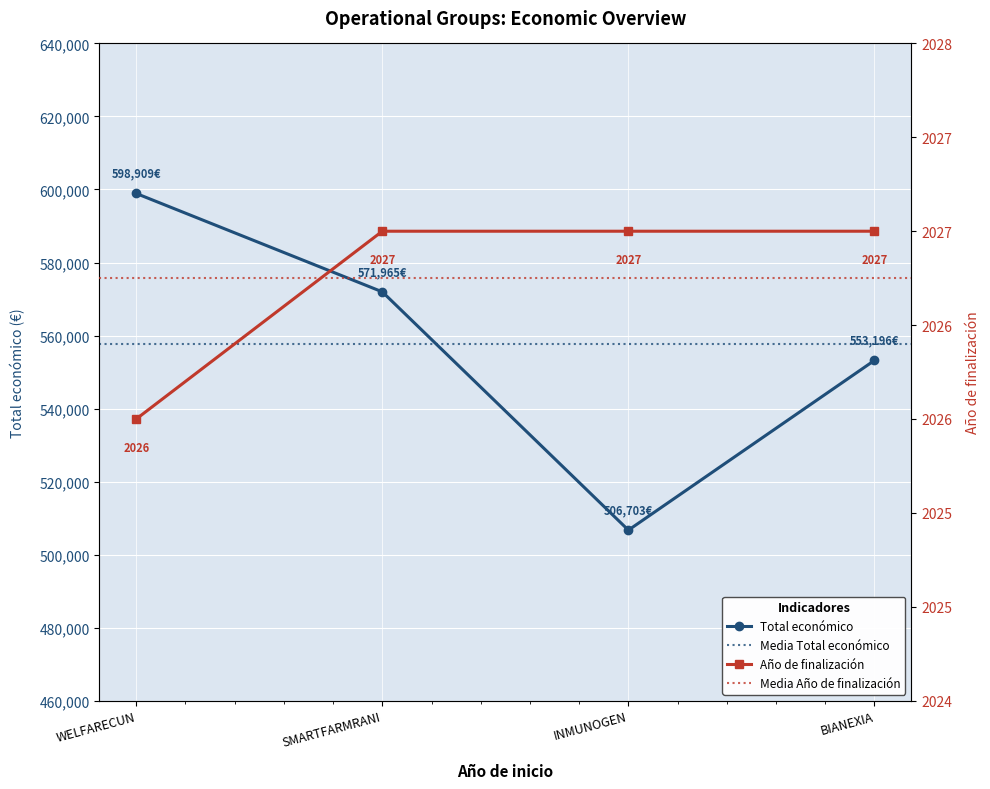

True or false: Año de finalización has more than 1 points higher than both neighbors.

False